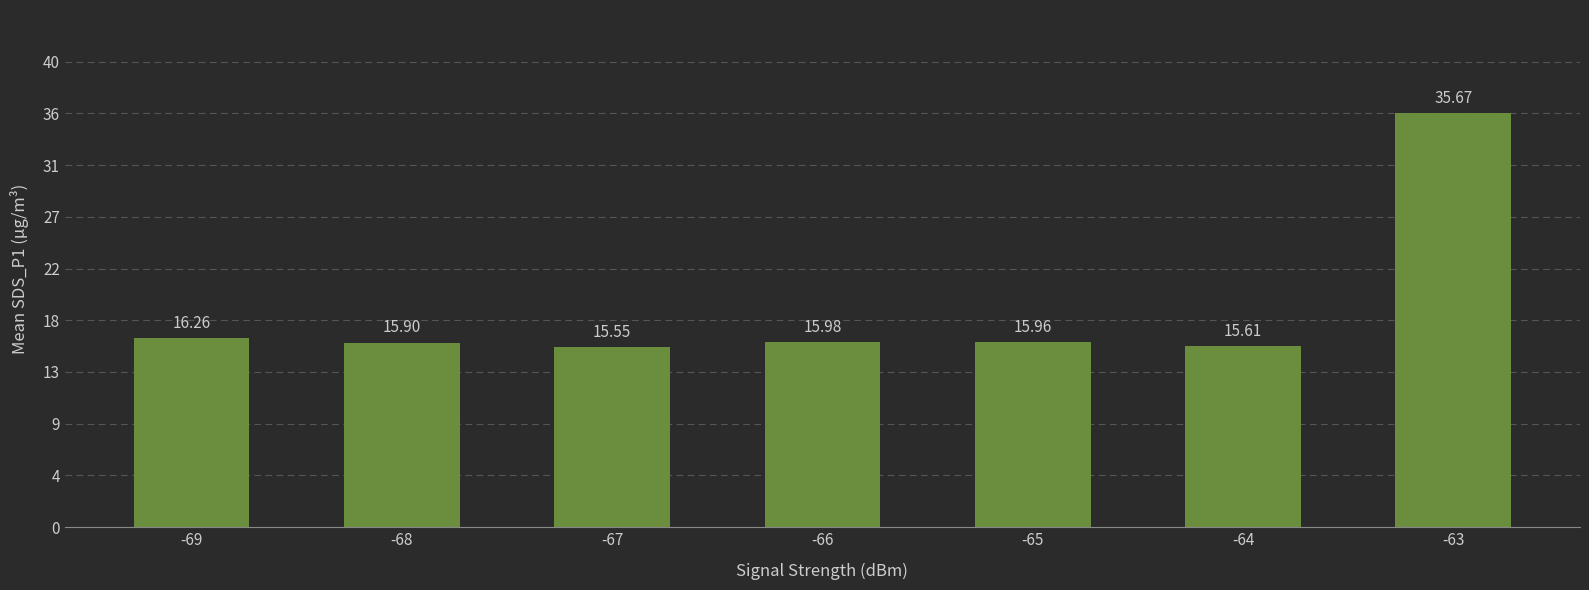

What is the sum of all values?

130.9